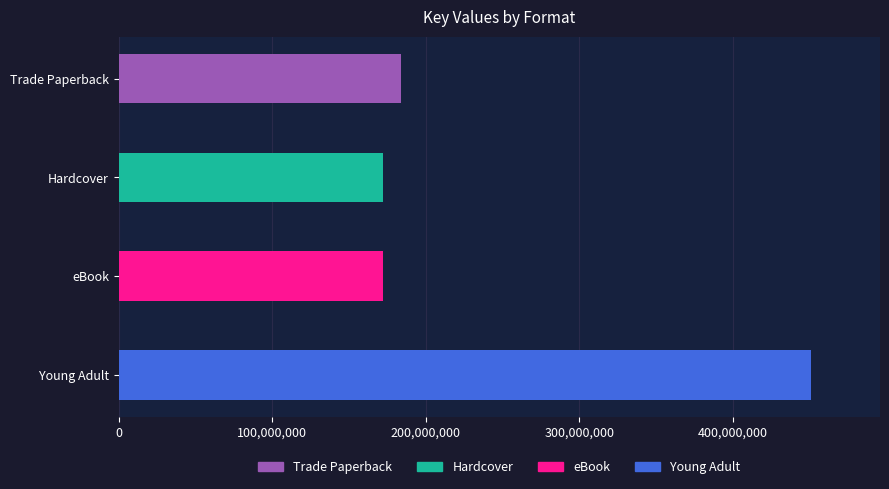

Read the value at Young Adult.

450738215